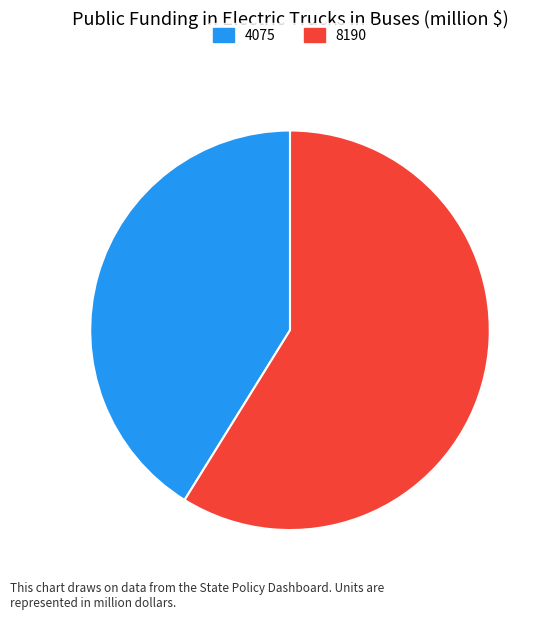

Which has a higher value, 8190 or 4075?

8190